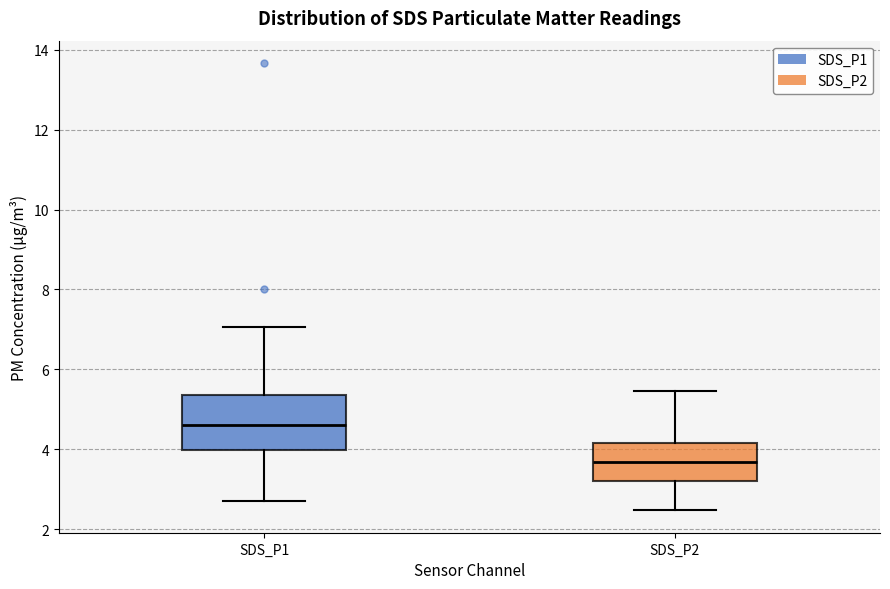

Which box is the tallest, from its lower edge to its upper edge?

SDS_P1